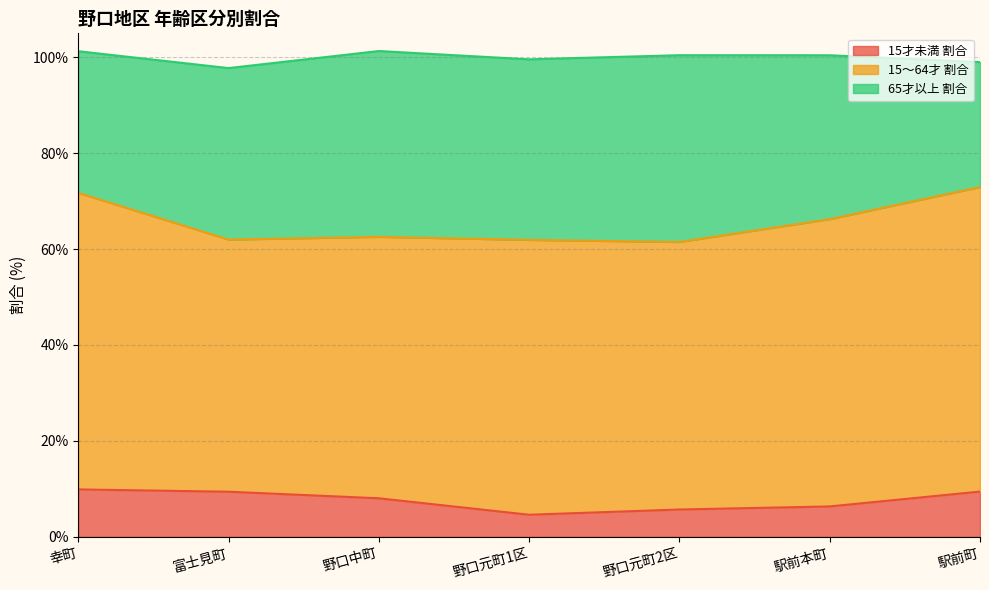

What is the difference between the 65才以上 割合 values at 駅前町 and 幸町?

3.5